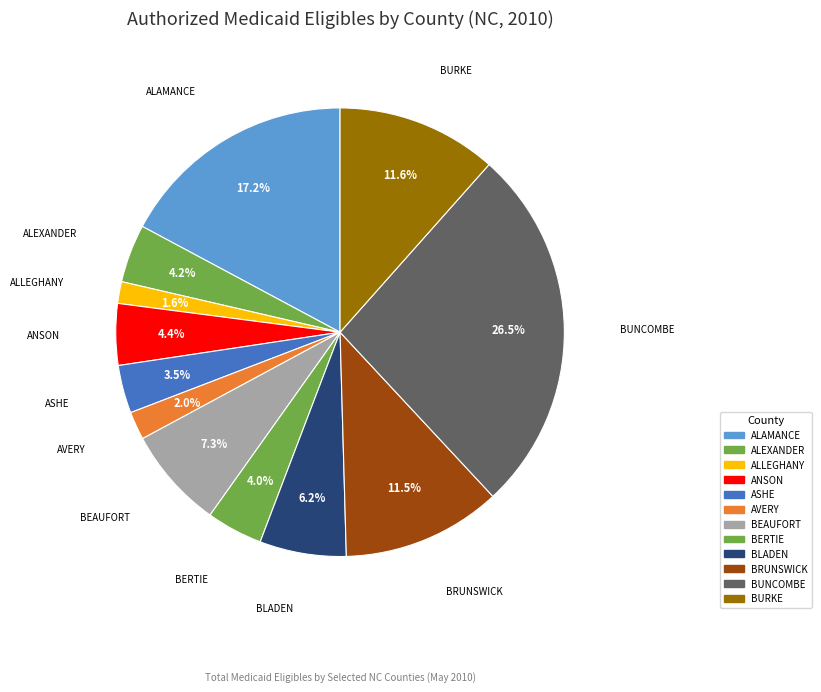

Rank the categories by value from highest to lowest.

BUNCOMBE, ALAMANCE, BURKE, BRUNSWICK, BEAUFORT, BLADEN, ANSON, ALEXANDER, BERTIE, ASHE, AVERY, ALLEGHANY